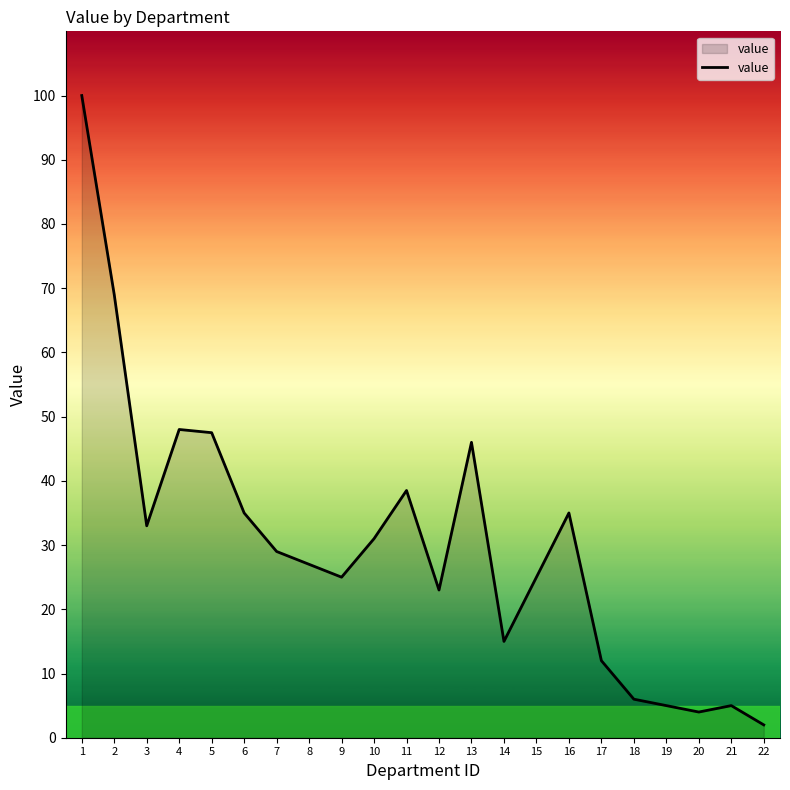

What is the sum of all values?

661.0